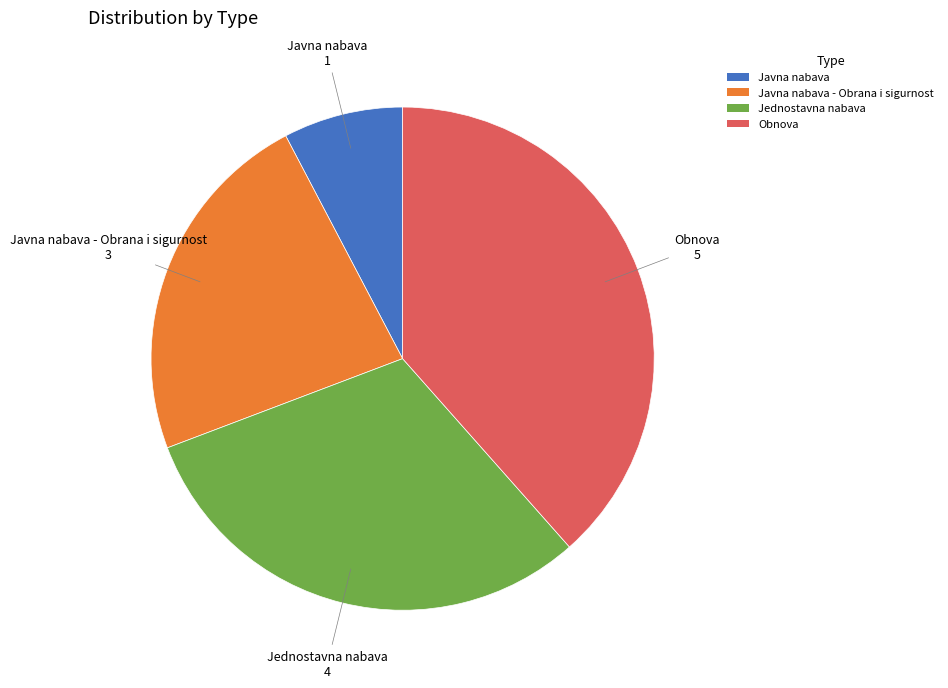

Between Jednostavna nabava and Javna nabava, which is larger?

Jednostavna nabava